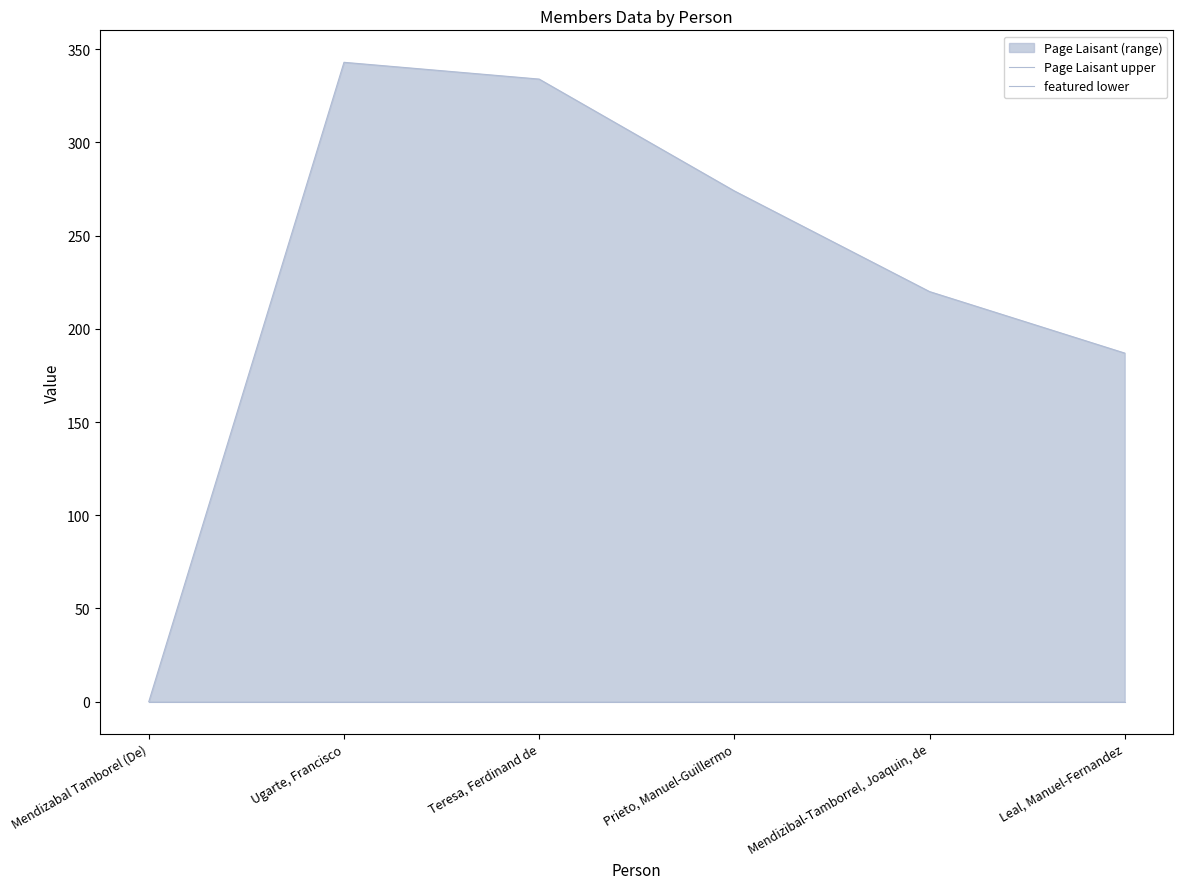

How many interior local peaks does the Page Laisant upper series have?

1